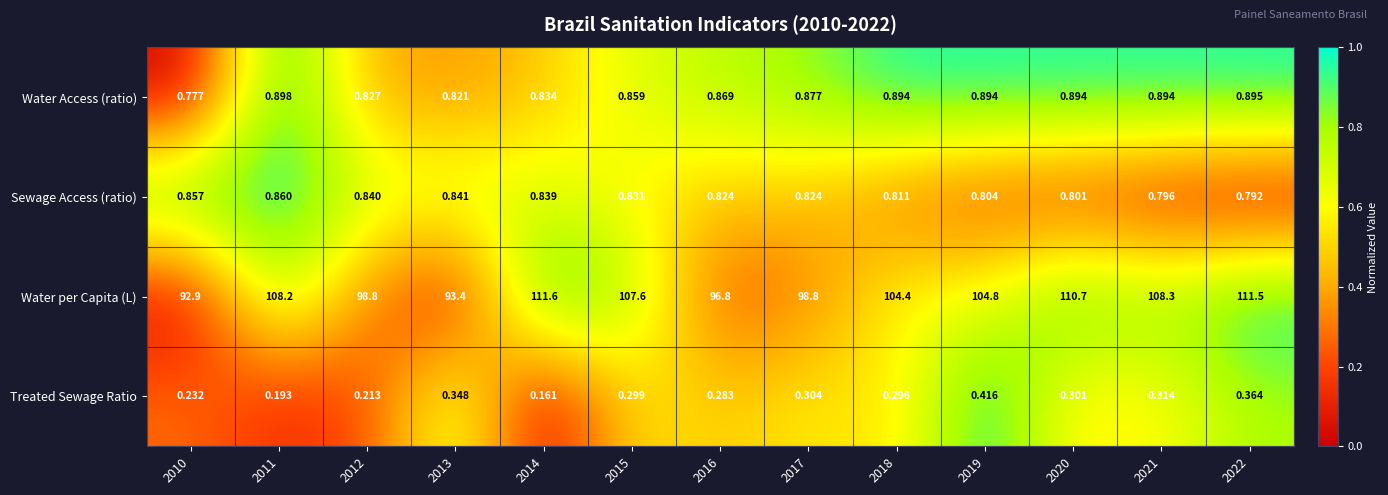

Which series has the largest total across all categories?

Water per Capita (L)